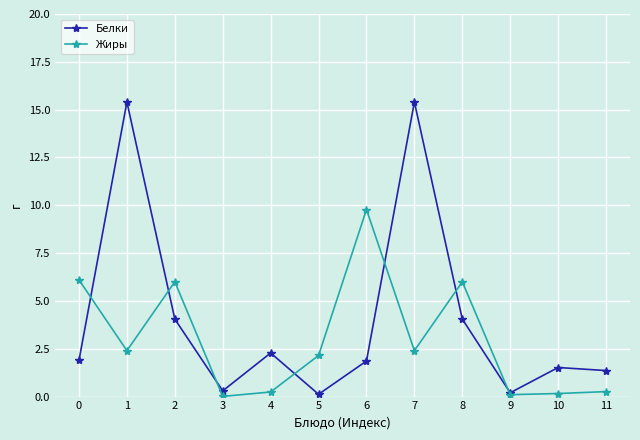

The value of Белки at 6 is 3.2. True or false?

False